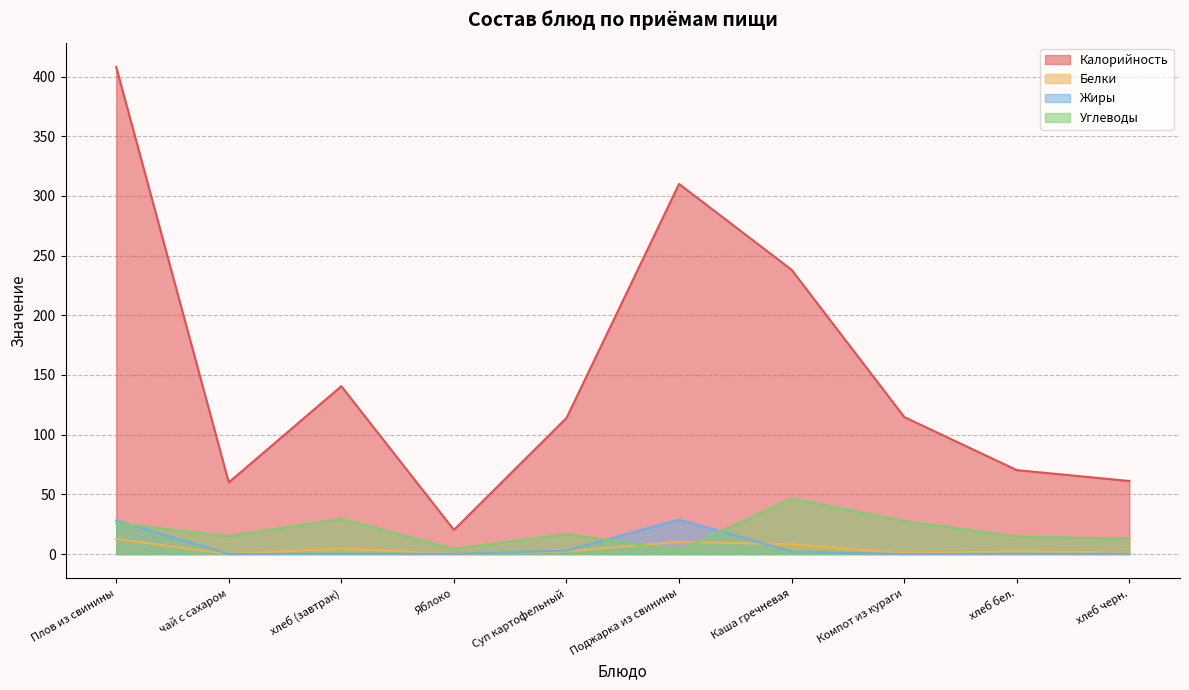

How many interior local peaks does the Жиры series have?

2